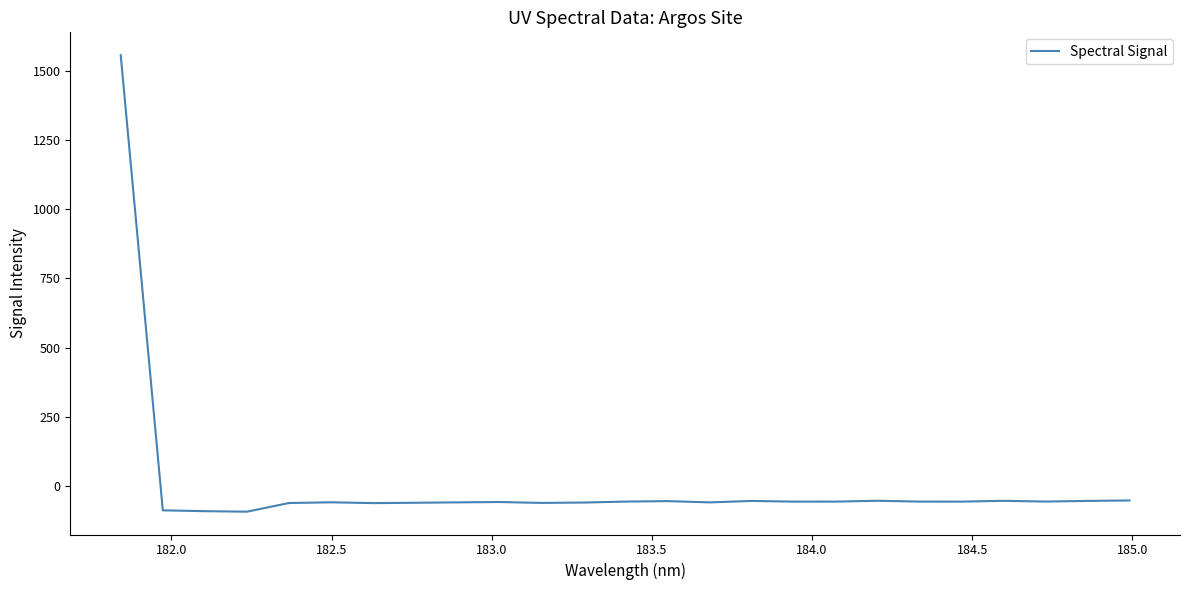

How many values are below zero?

24